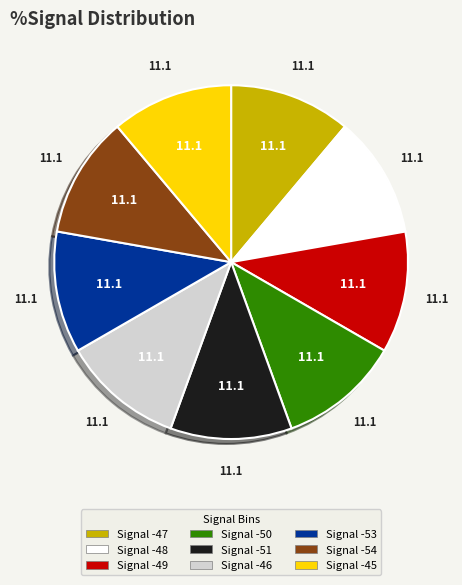

Is there any slice that represents more than half of the pie?

No